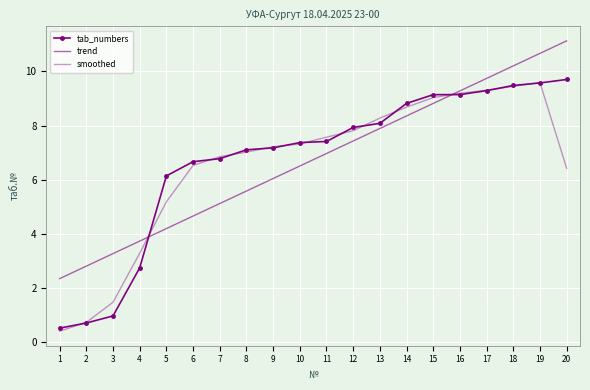

What is the approximate value of tab_numbers at 3?

1.0